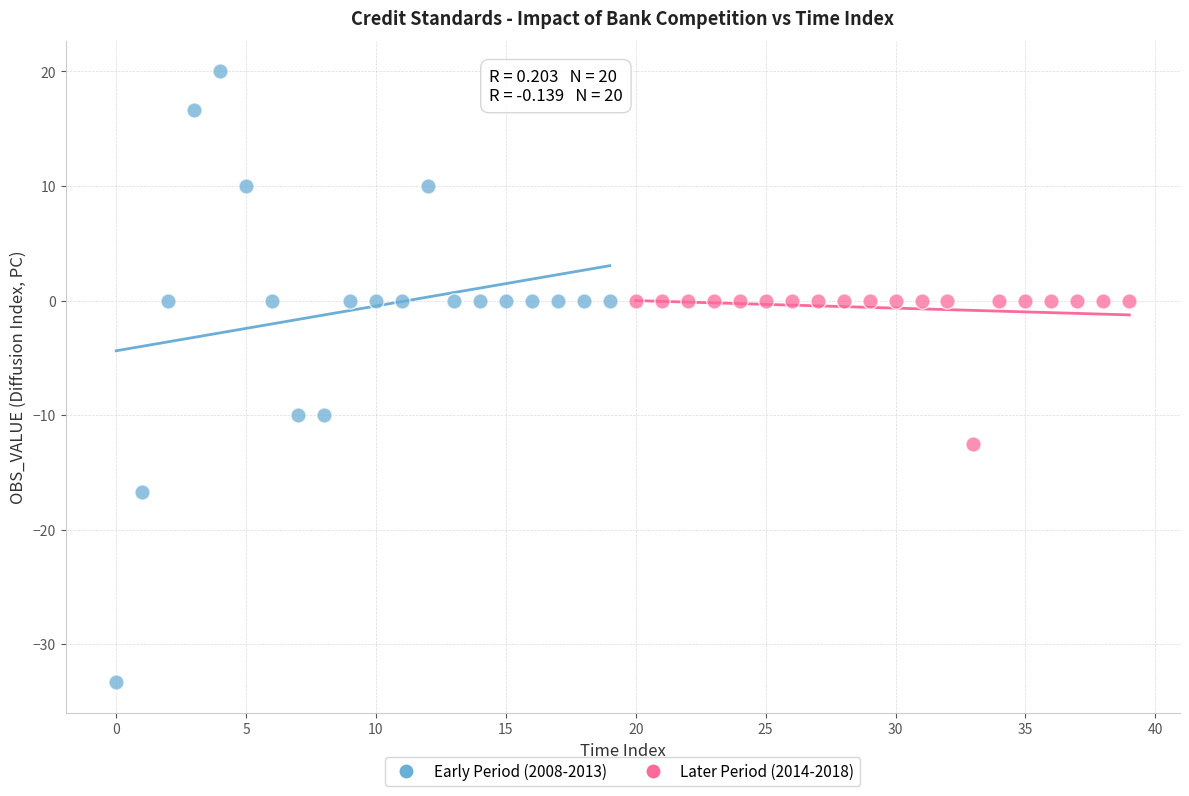

What are all the series names shown in the legend?

Early Period (2008-2013), Later Period (2014-2018)